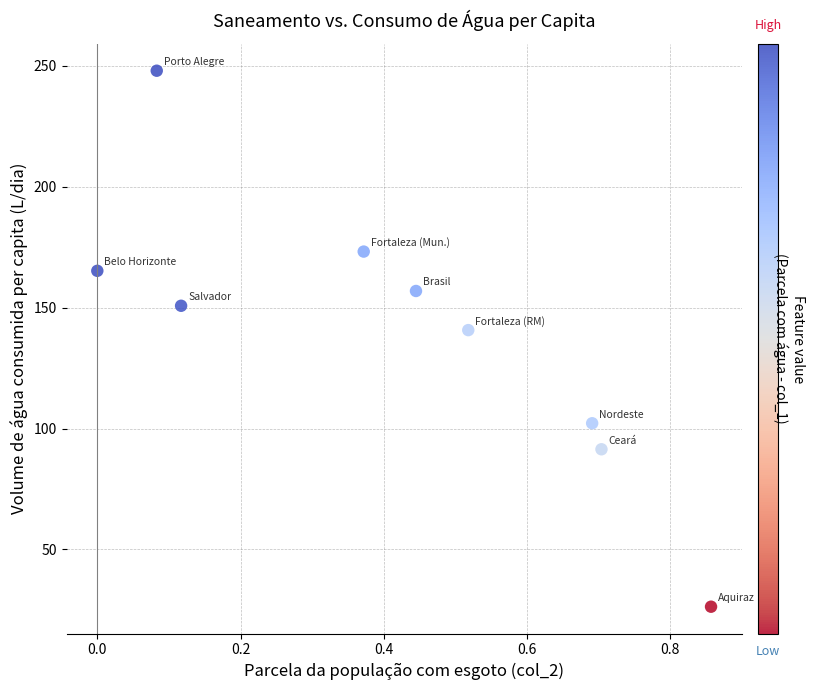

What Y value in the scatter plot is closest to 137?

140.7